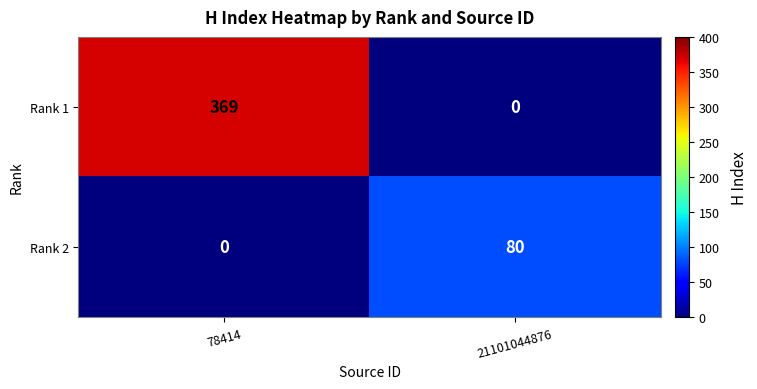

Which category has the lowest value in the Rank 2 series?

78414